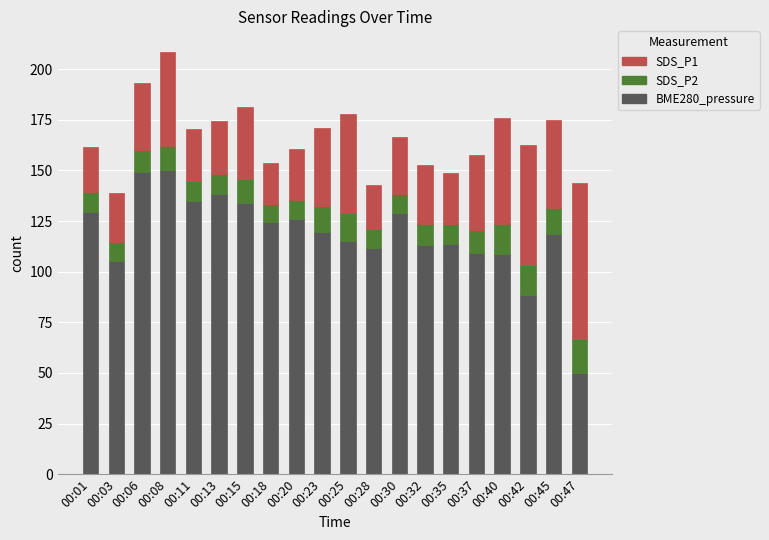

Does the chart contain stacked bars?

Yes